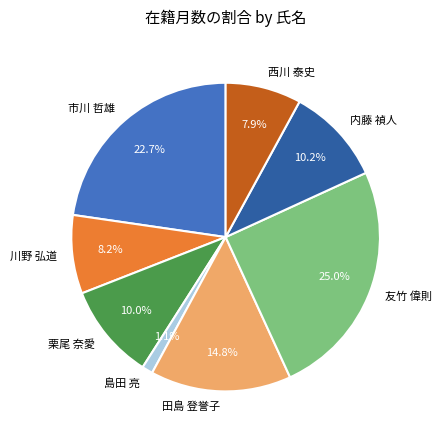

How many segments does this pie chart have?

8